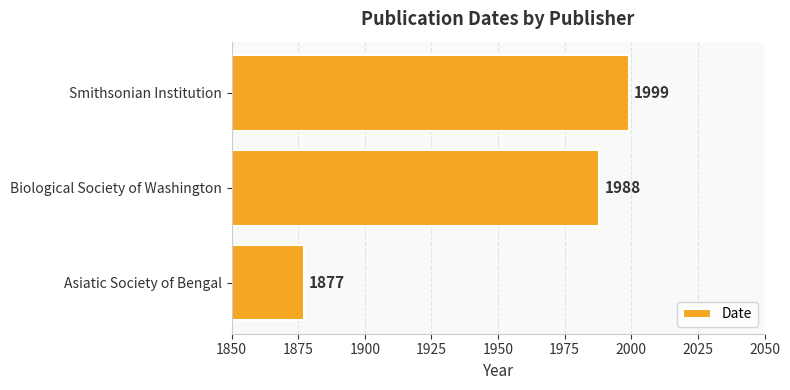

Which has a higher value, Asiatic Society of Bengal or Biological Society of Washington?

Biological Society of Washington